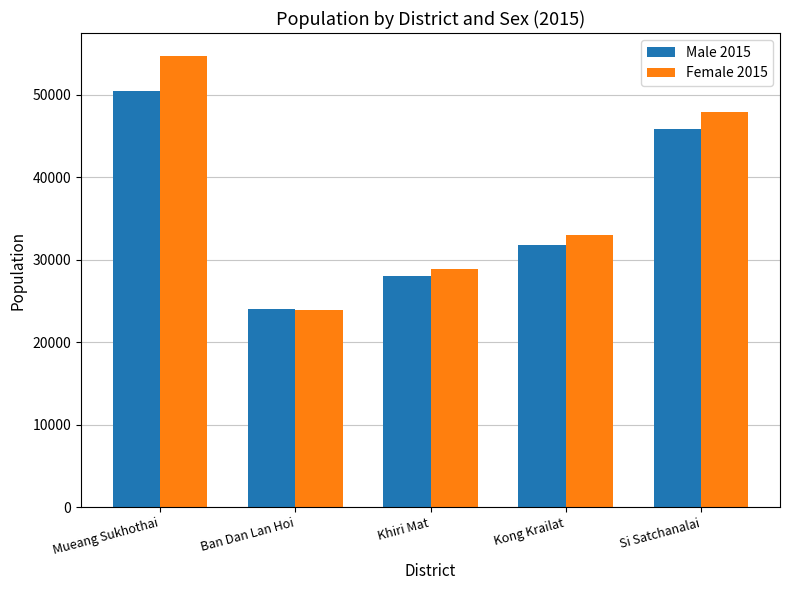

What is the difference between the second highest and minimum values in the Female 2015 series?

23939